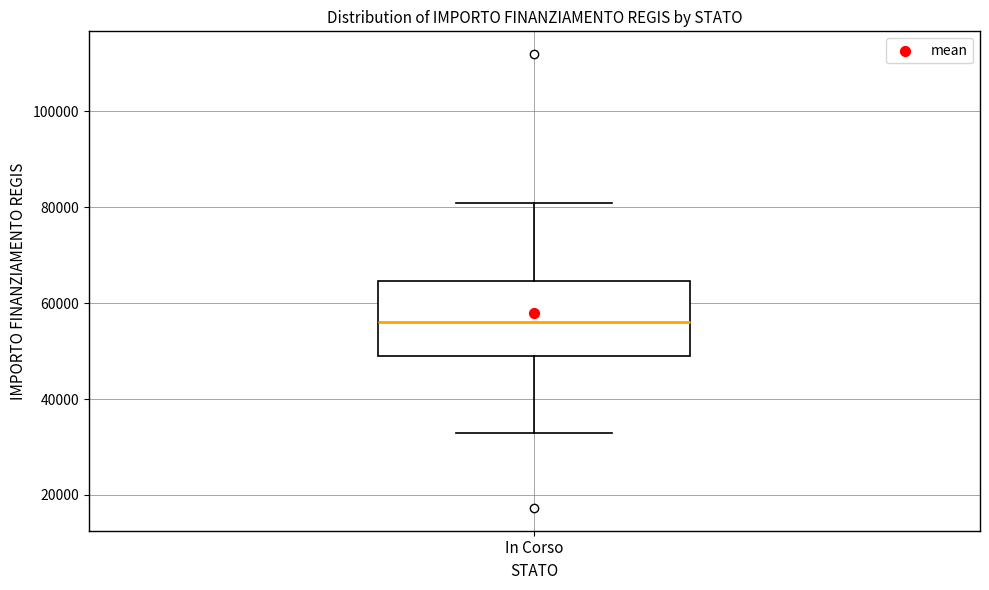

Transcribe this box plot: give where the median line is, the range the box spans, and where the two whiskers end, as read against the y-axis. The values are not printed on the chart, so give them approximately, as read against the axis.

median 56000, box 50000 to 64000, whiskers 32000 to 80000